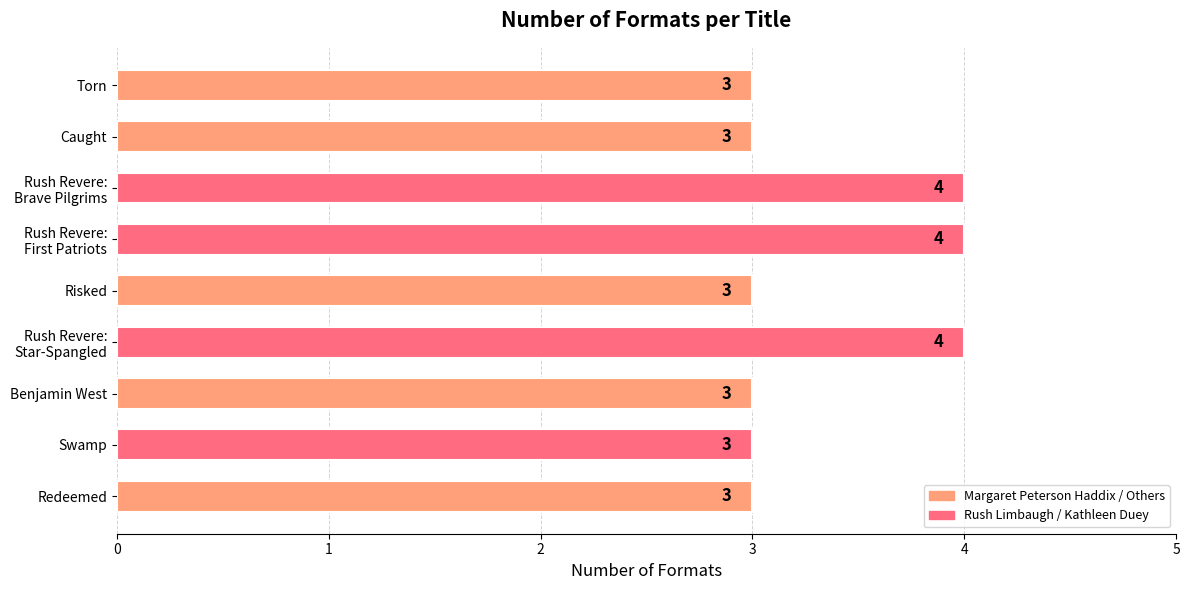

What is the ratio of the value at Benjamin West to the value at Swamp?

1.0